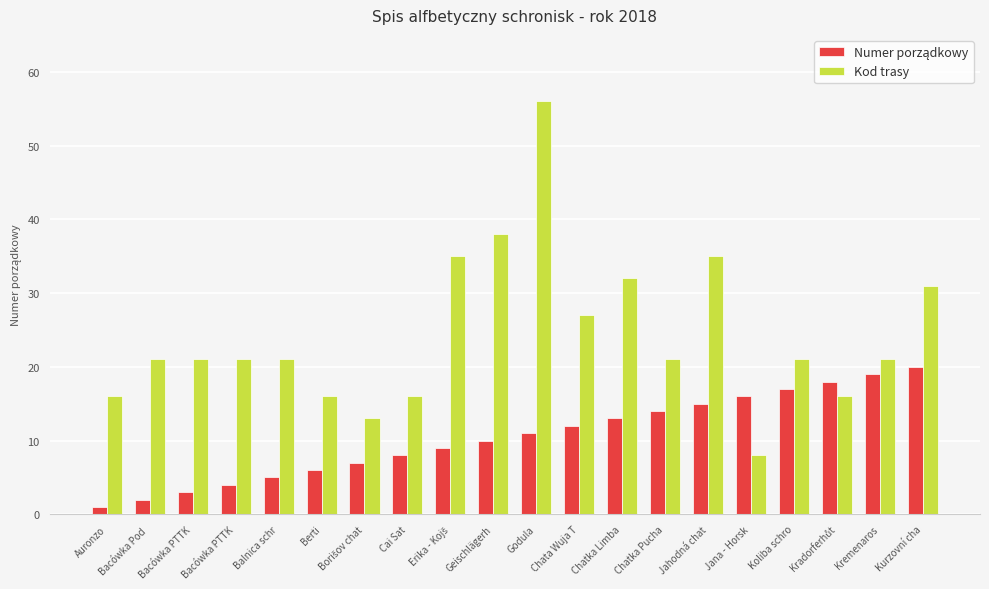

Does the chart contain stacked bars?

No